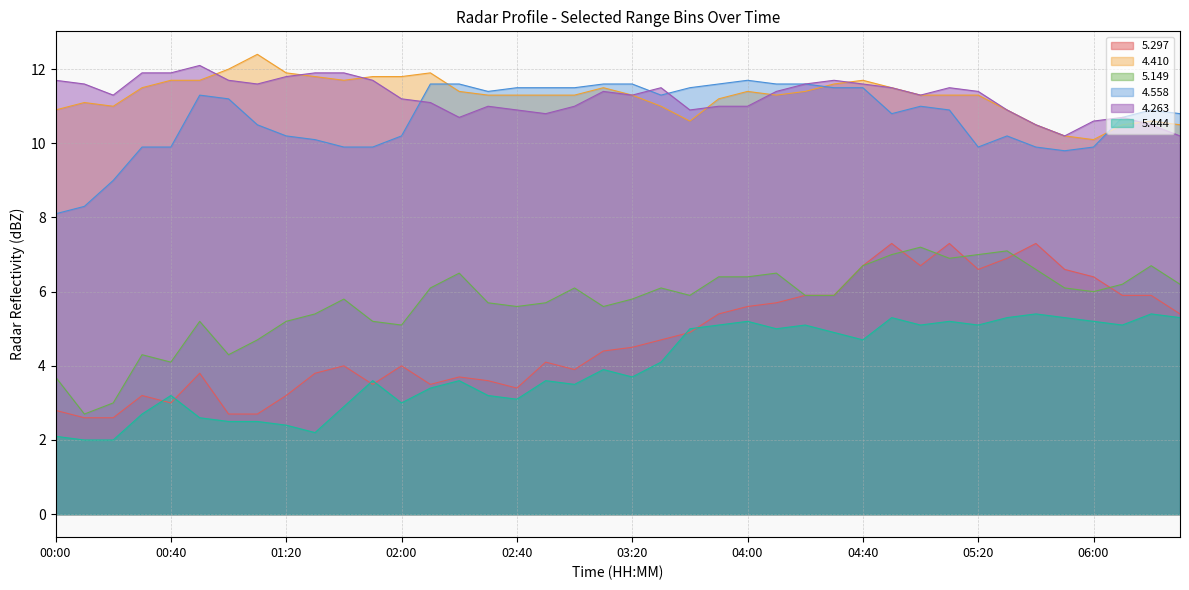

List the series in order of their peak value, highest first.

  4.410,   4.263,   4.558,   5.297,   5.149,   5.444